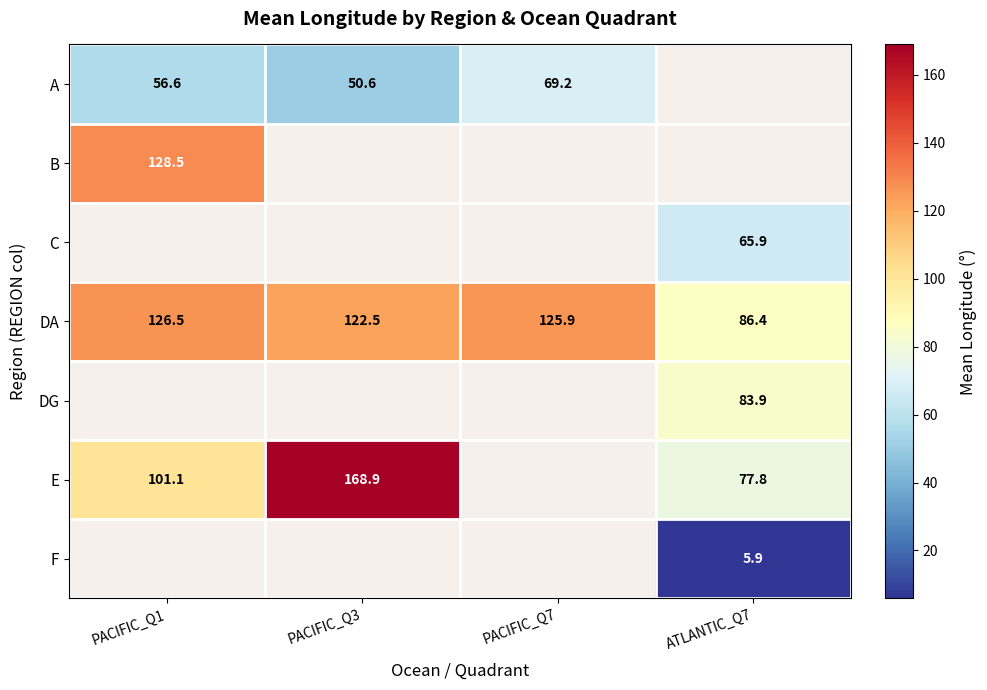

How many data points does each series have?

4